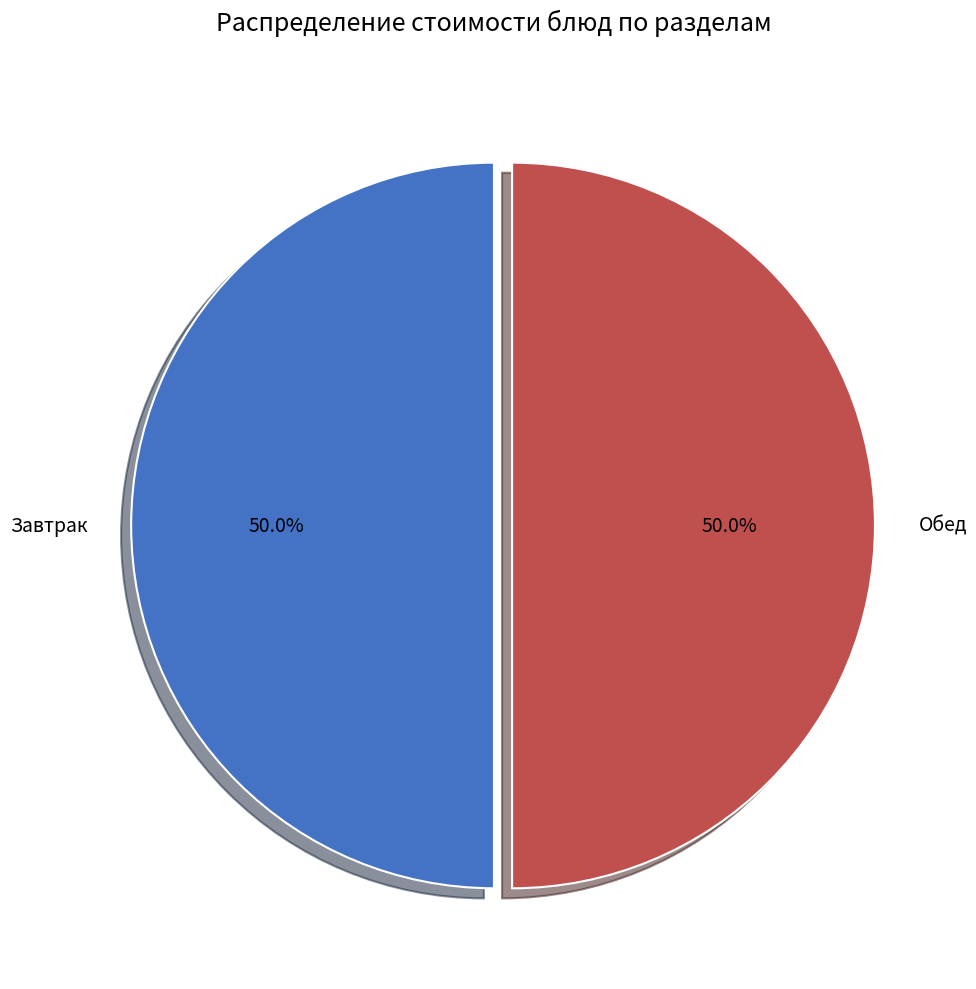

Approximately how many times larger is the value at Завтрак compared to Обед?

1.0